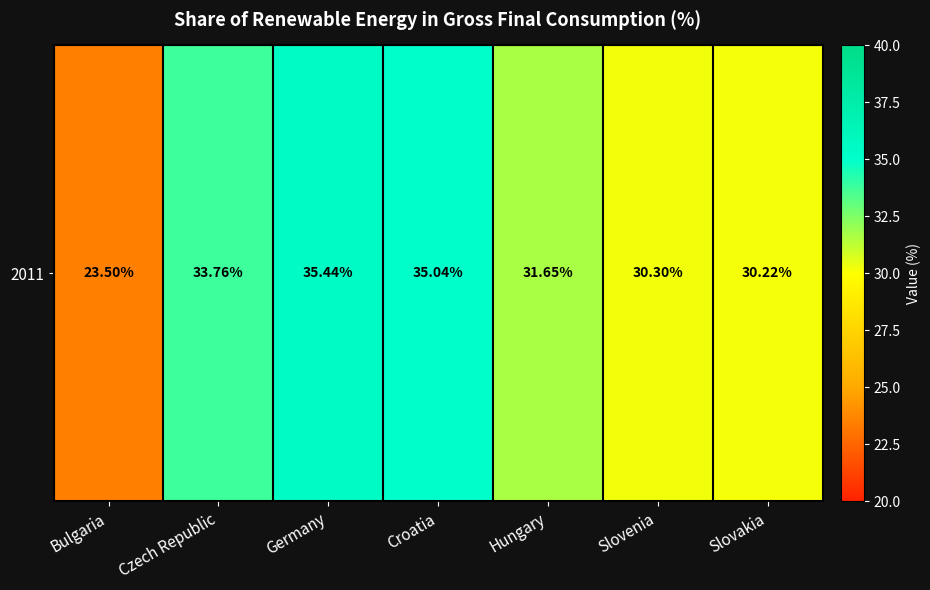

Rank the categories by value from highest to lowest.

Germany, Croatia, Czech Republic, Hungary, Slovenia, Slovakia, Bulgaria